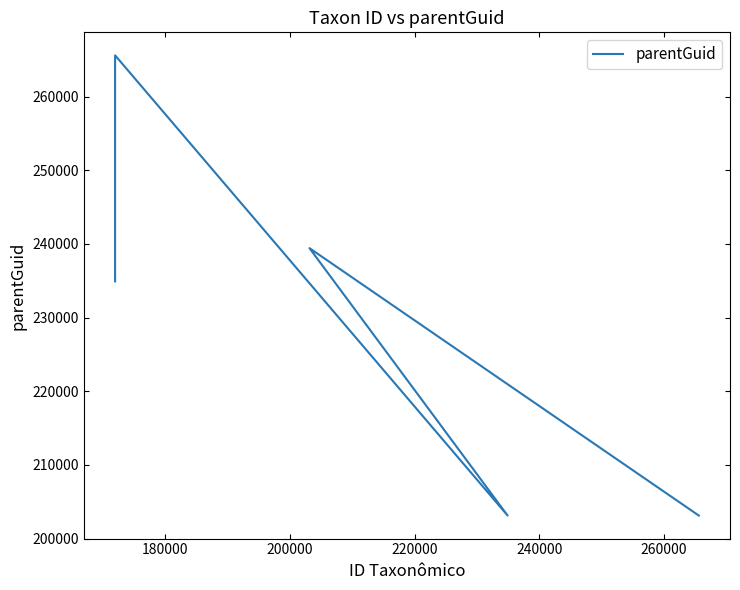

True or false: the data shows 406877 at 240000.

False